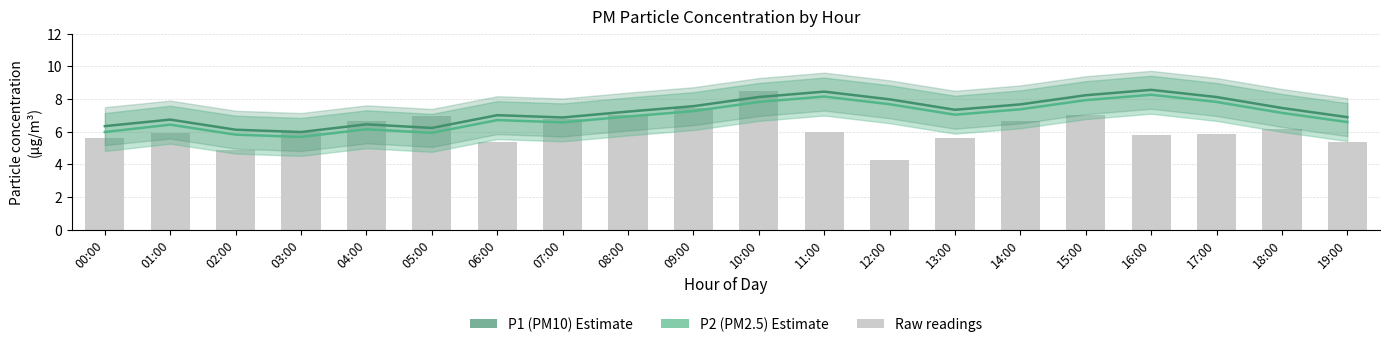

What is the sum of the P1 (PM10) estimate values at 10:00 and 13:00?

15.5